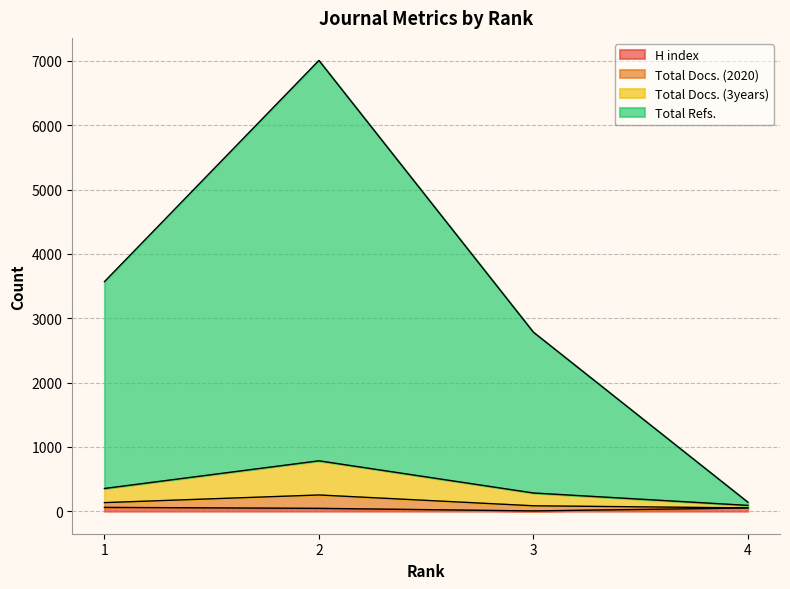

Rank the categories by H index value from highest to lowest.

1, 4, 2, 3